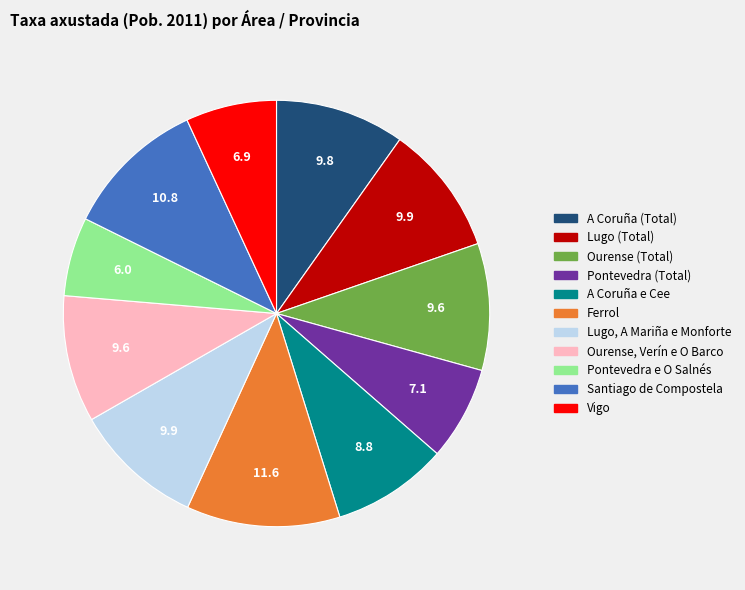

How many segments does this pie chart have?

11